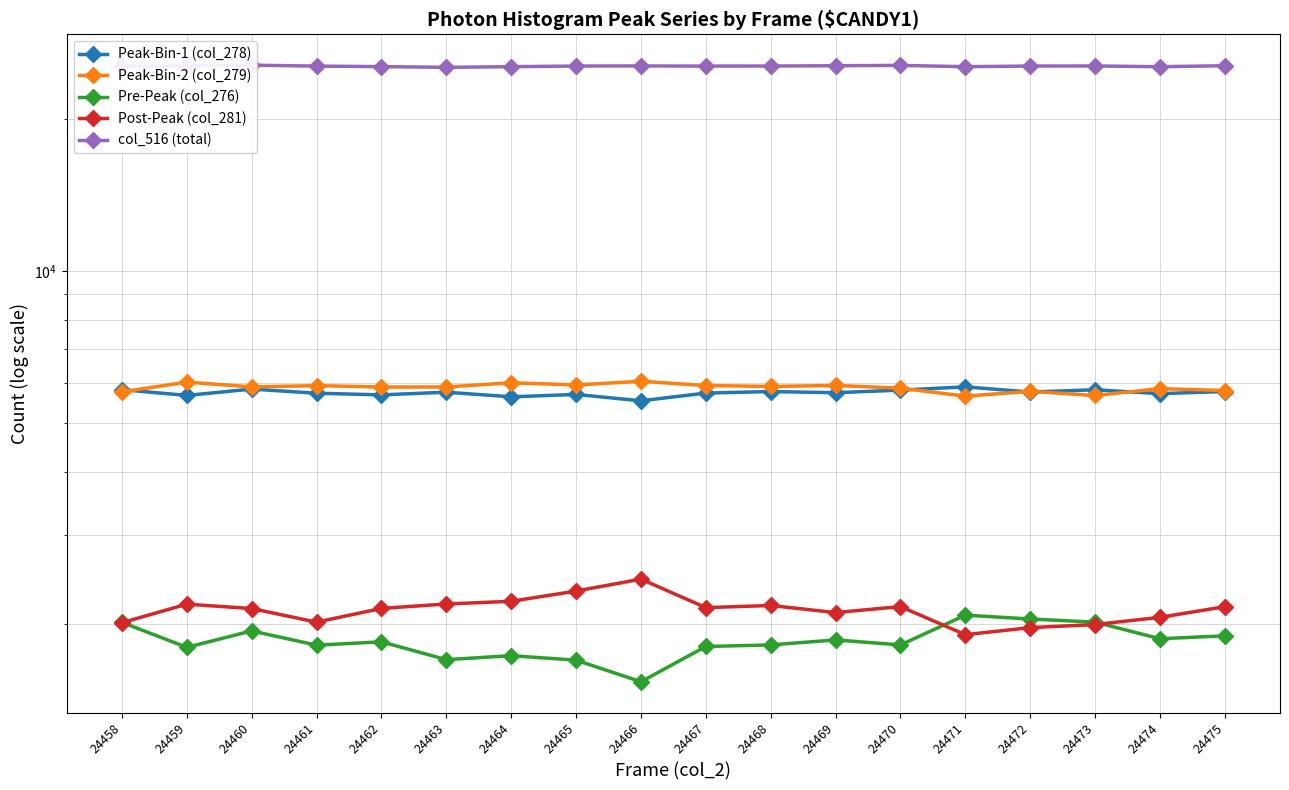

Read the Peak-Bin-1 (col_278) value at 24461, to the nearest 50.

5750